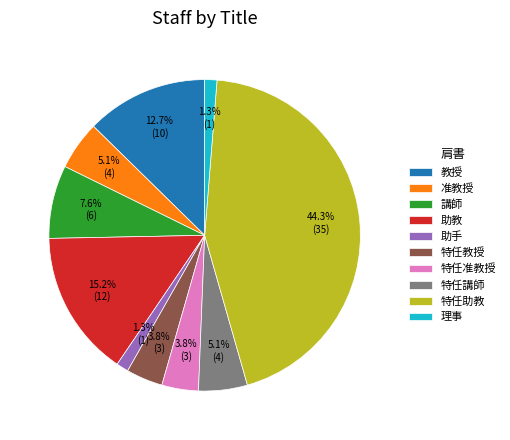

Does 特任准教授 account for over 50% of the chart?

No